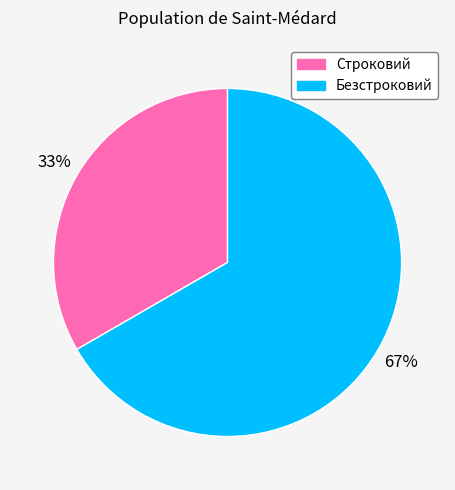

What percentage is the Безстроковий slice, to the nearest percent?

67%